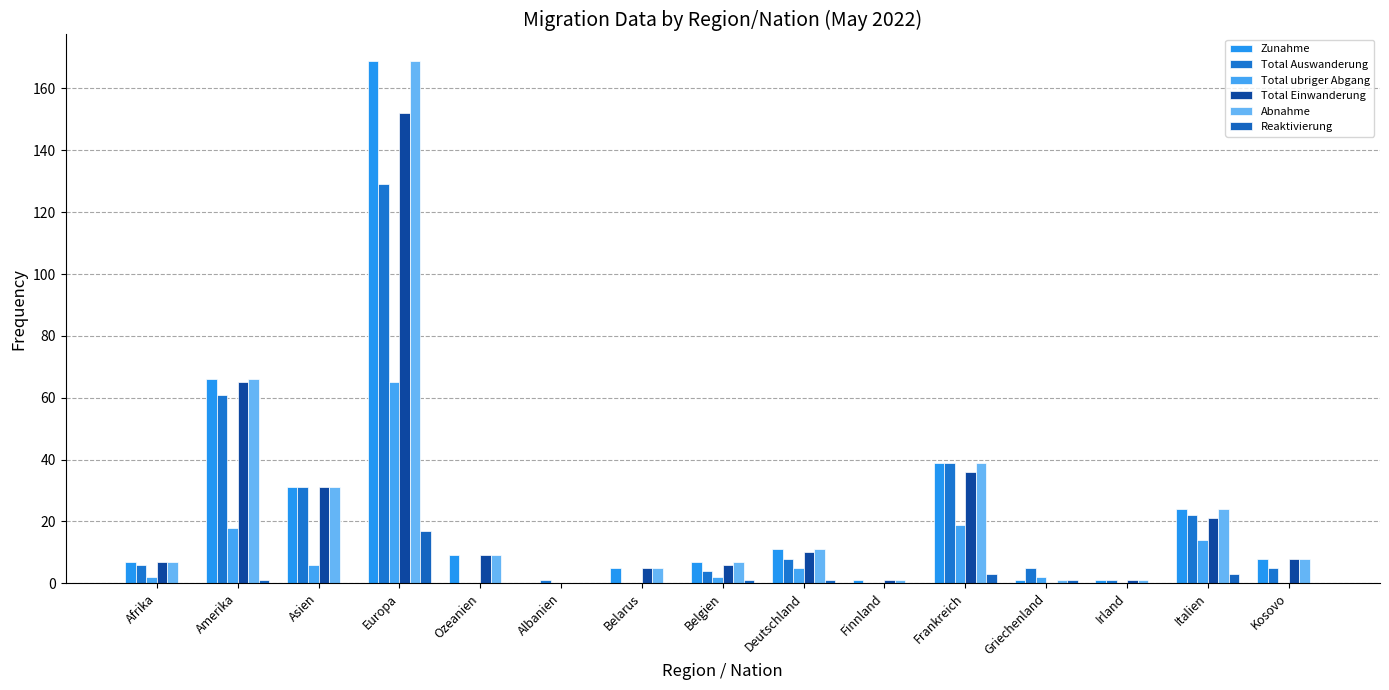

At which label does Zunahme first exceed 8?

Amerika